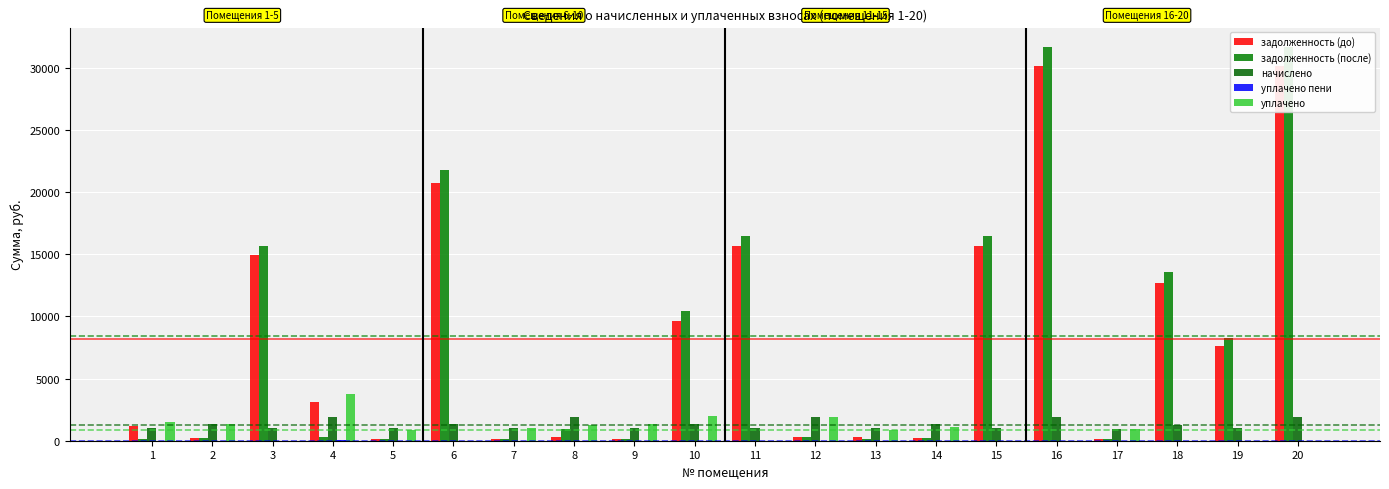

At how many categories does at least one series exceed 3865?

9